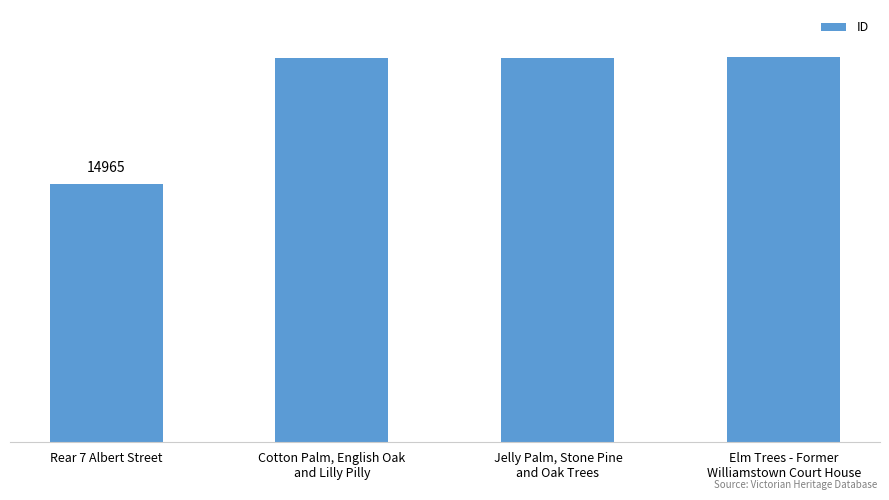

Does the chart contain any negative values?

No